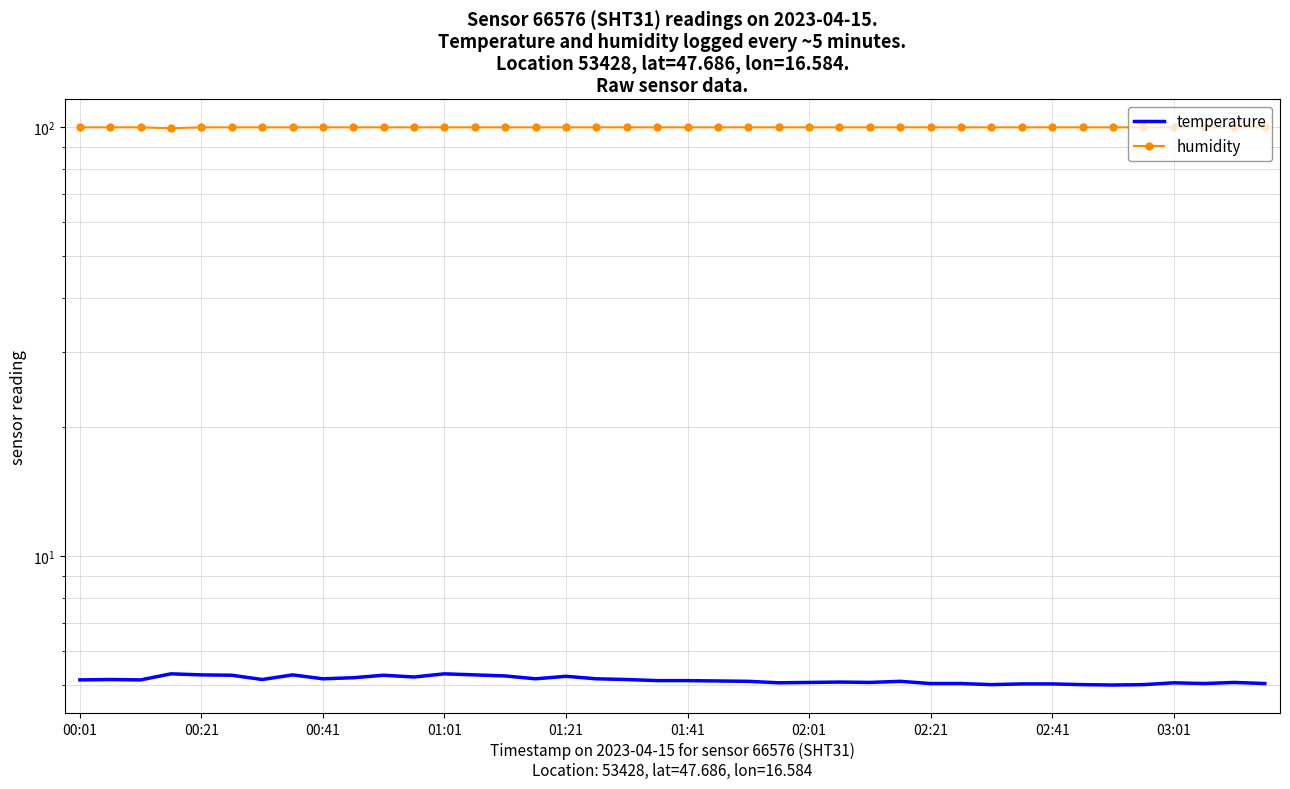

What position from the left is 34?

35